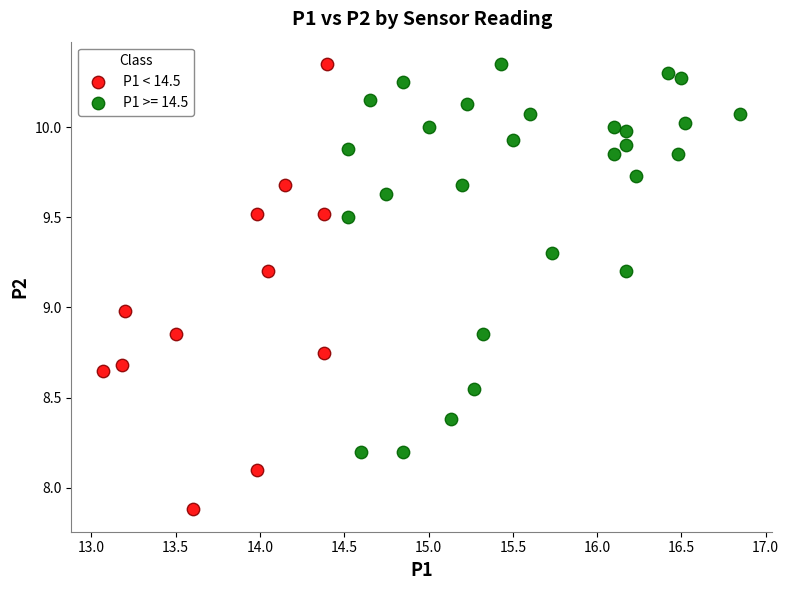

Which series has the widest spread of Y values?

P1 < 14.5